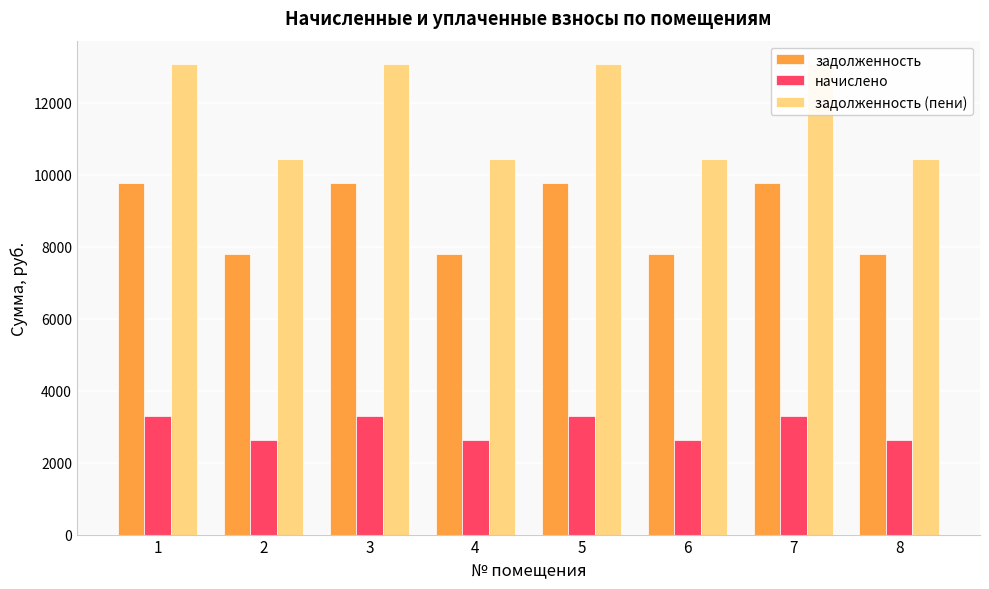

What is the minimum value for задолженность (пени)?

10426.1